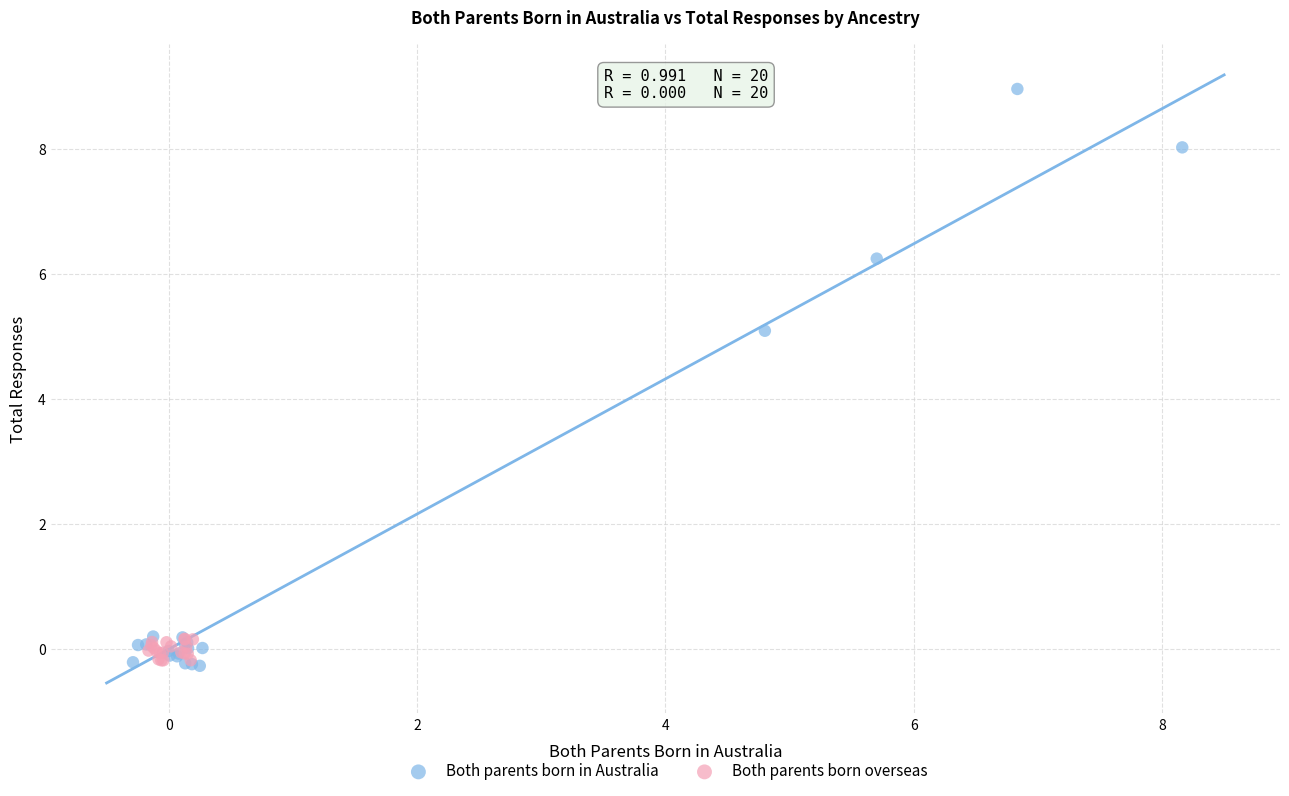

Which series has the largest Y range (max minus min)?

Both parents born in Australia